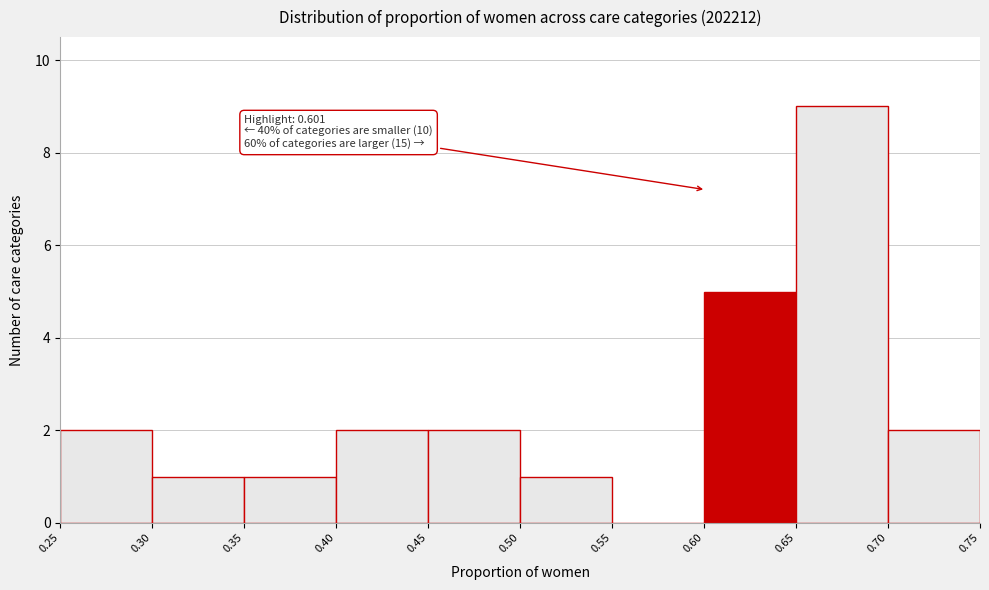

Over which range of the x-axis is the bar tallest?

0.65 to 0.70